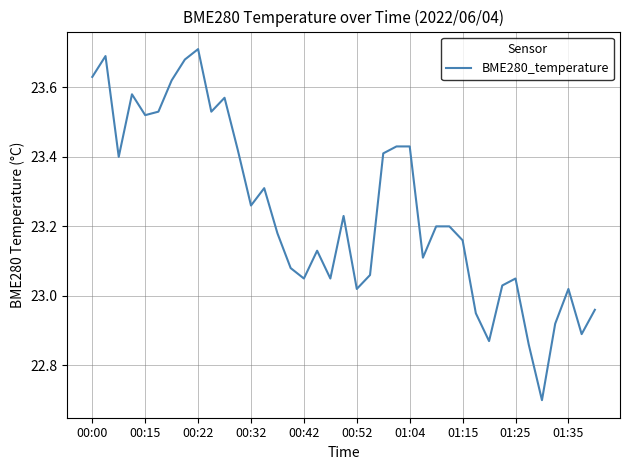

What is the smallest value displayed?

22.7